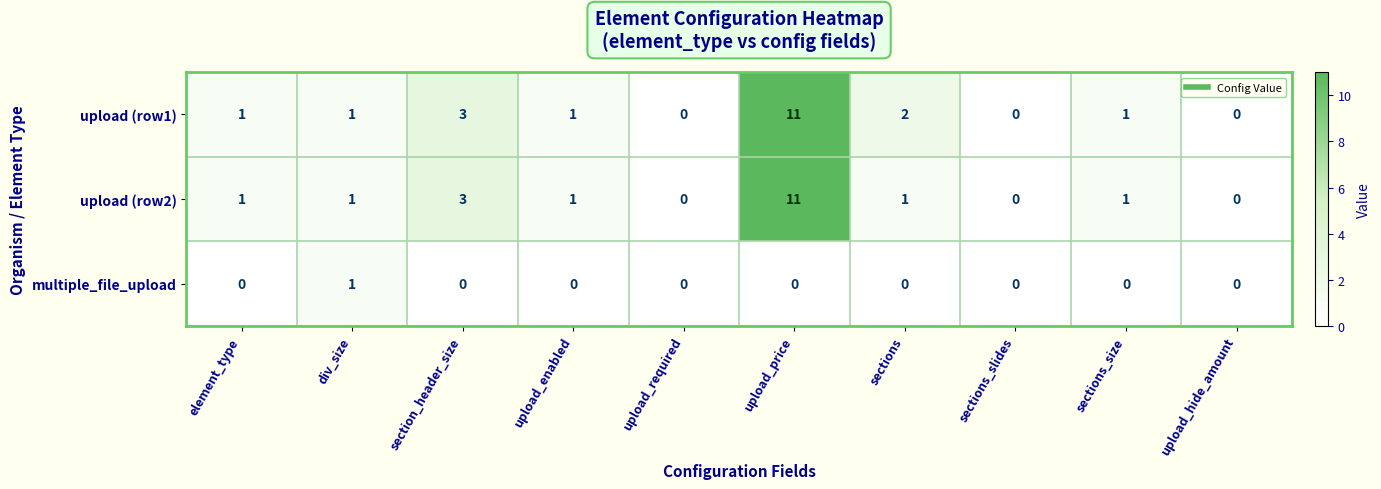

What is the greatest value displayed?

11